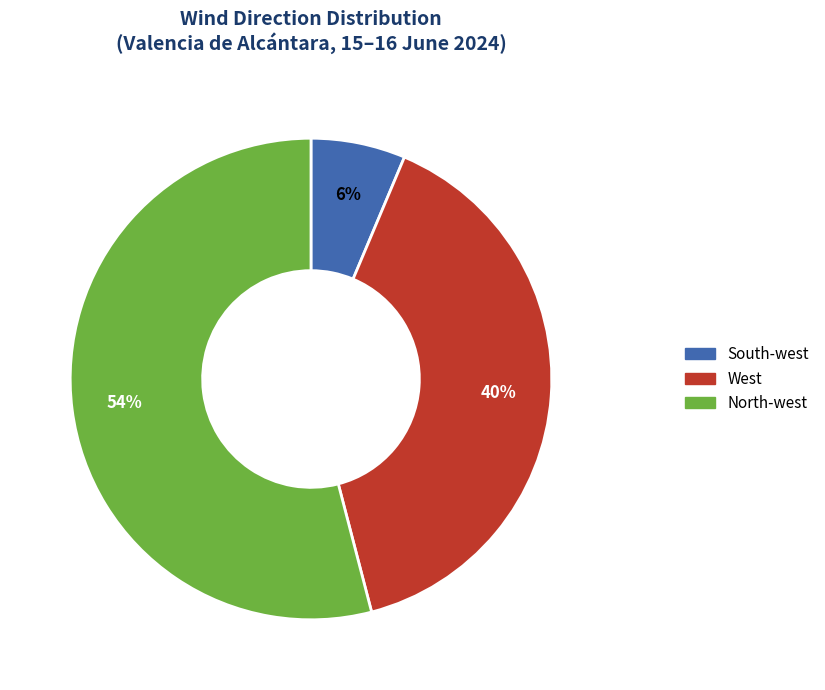

What percentage is the West slice, to the nearest percent?

40%